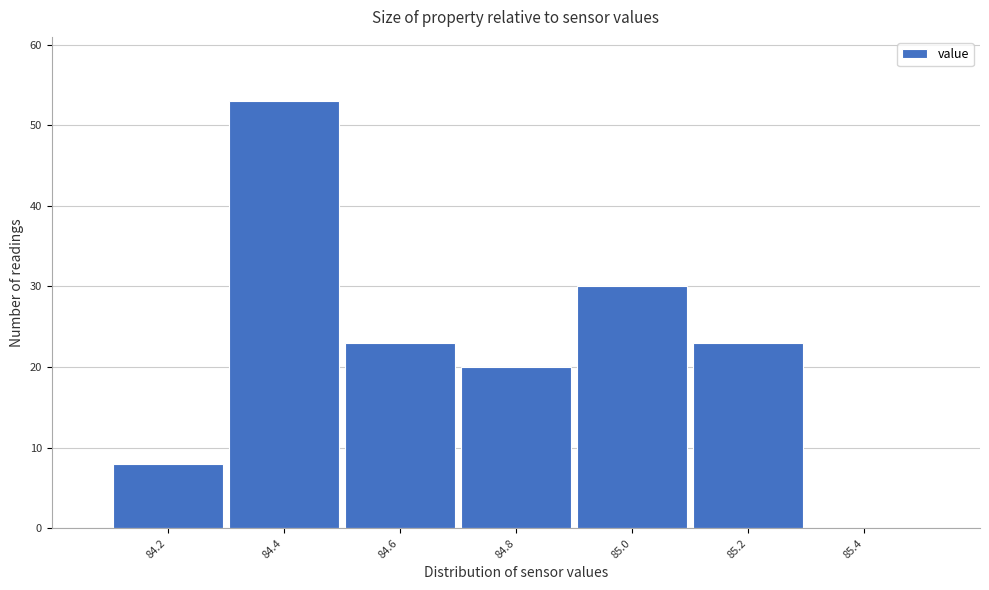

Reading left to right, extract all data points from this chart.

84.2=8	84.4=53	84.6=23	84.8=20	85.0=30	85.2=23	85.4=0